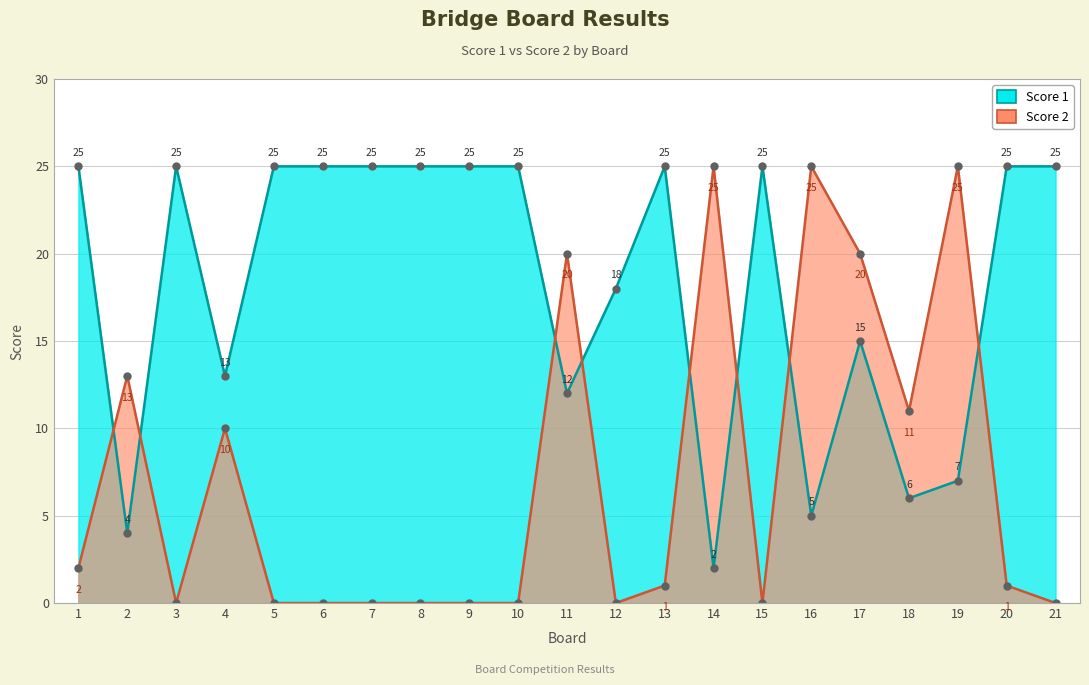

How many interior local valleys does the Score 1 series have?

6